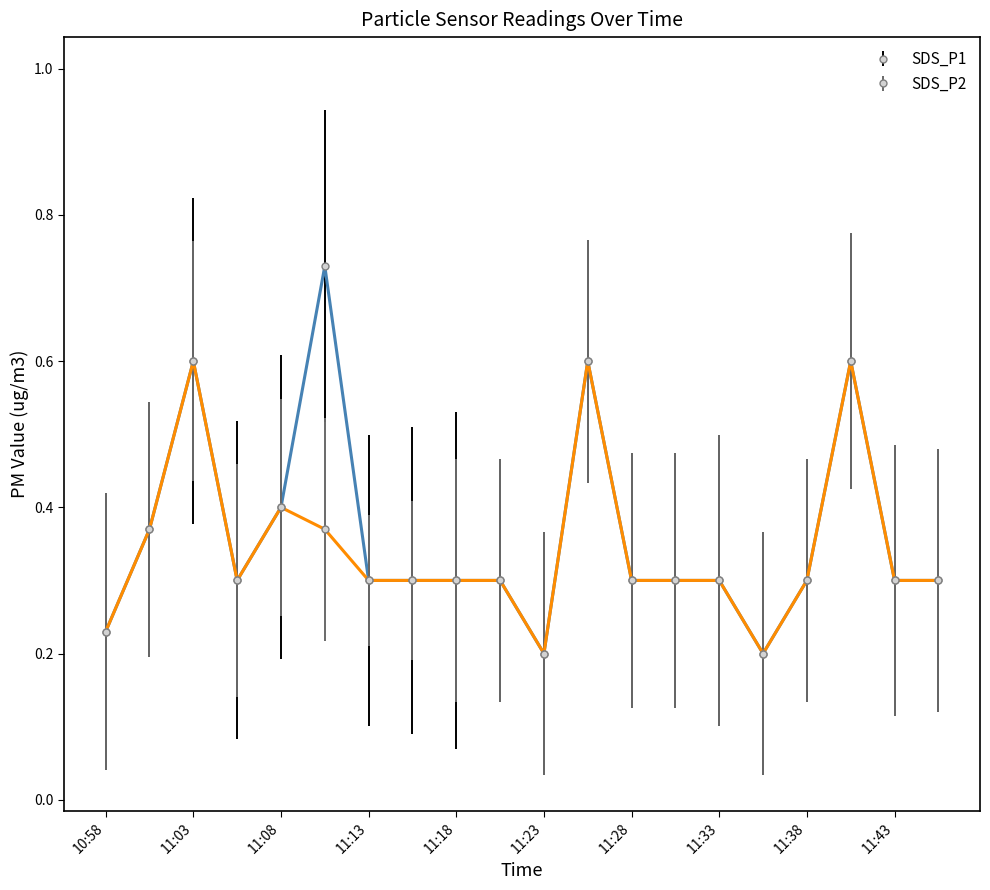

Rank the series by their maximum value, from highest to lowest.

SDS_P1, SDS_P2